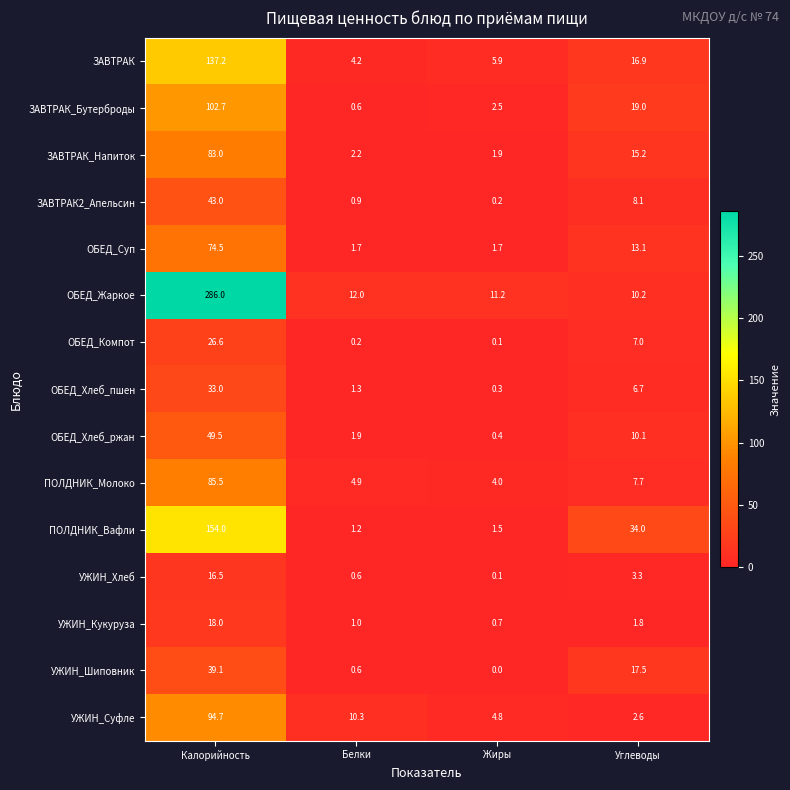

List the series in order of their peak value, highest first.

ОБЕД_Жаркое, ПОЛДНИК_Вафли, ЗАВТРАК, ЗАВТРАК_Бутерброды, УЖИН_Суфле, ПОЛДНИК_Молоко, ЗАВТРАК_Напиток, ОБЕД_Суп, ОБЕД_Хлеб_ржан, ЗАВТРАК2_Апельсин, УЖИН_Шиповник, ОБЕД_Хлеб_пшен, ОБЕД_Компот, УЖИН_Кукуруза, УЖИН_Хлеб